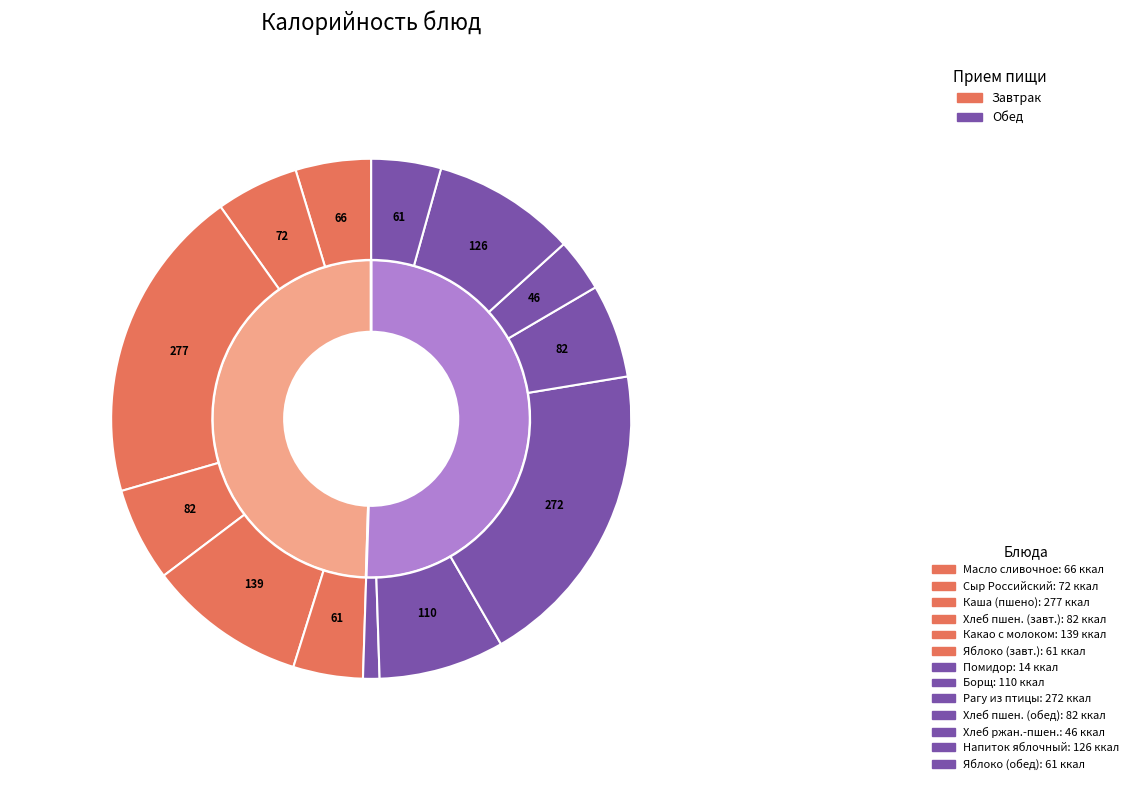

Which category has the biggest portion of the pie?

Каша вязкая молочная (пшено)